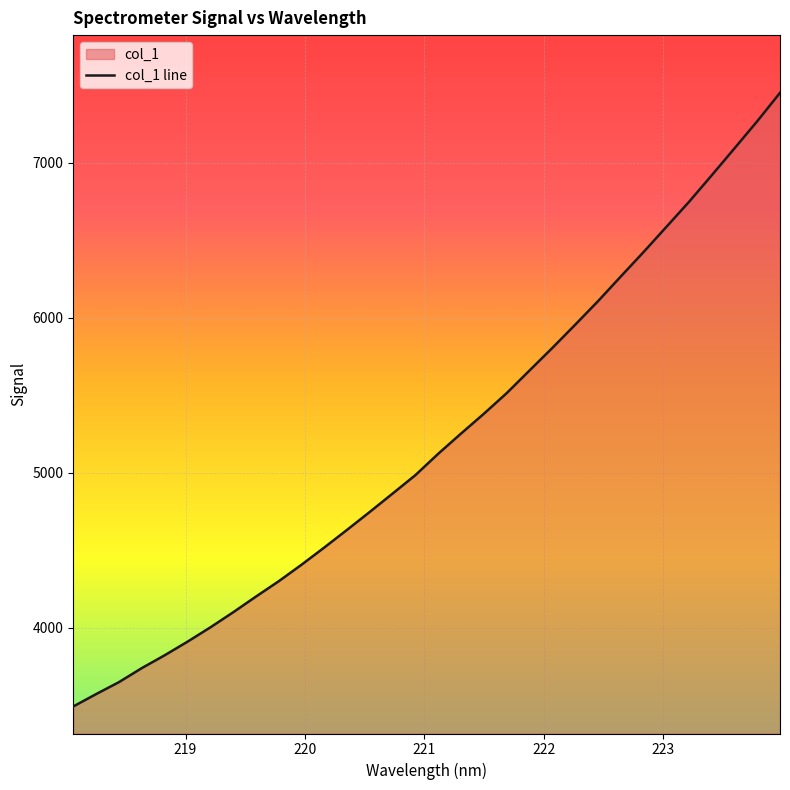

What is the smallest value displayed?

3490.3